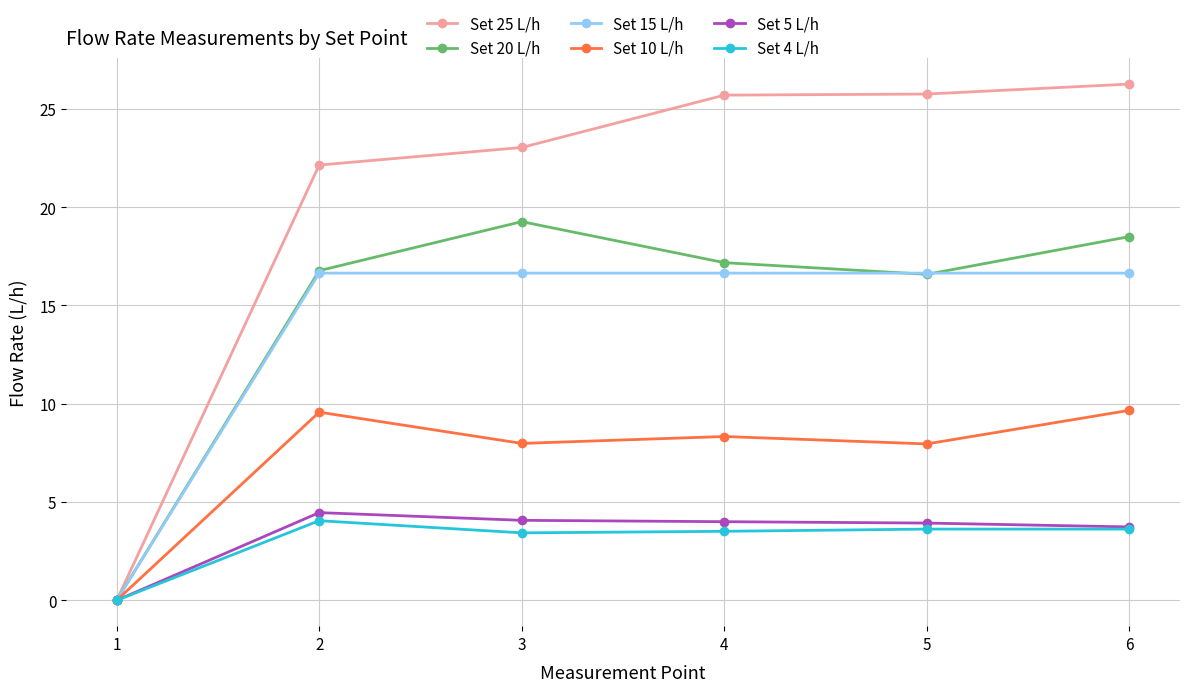

Which series has the largest range (max minus min)?

Set 25 L/h